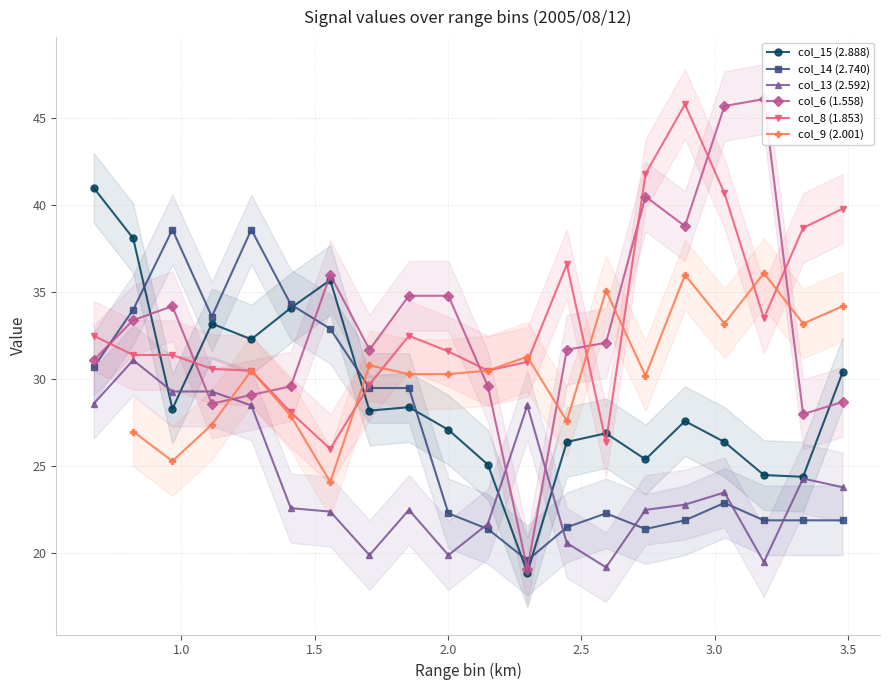

Read the col_6 value at 2.740.

40.5